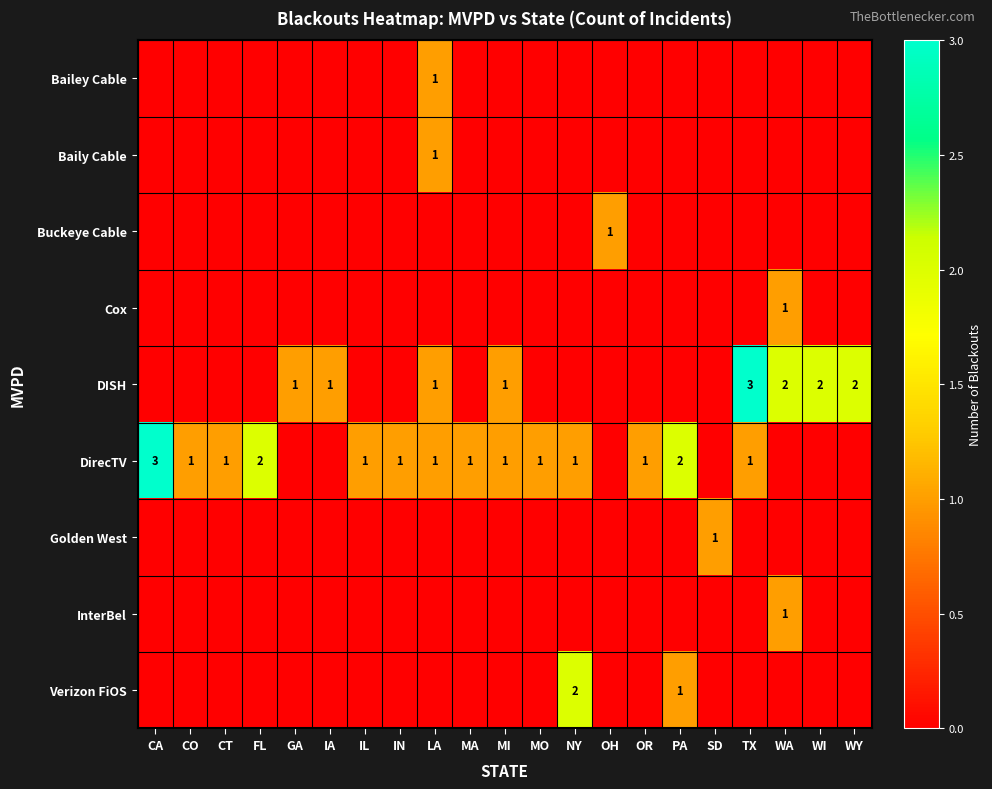

Rank the categories by row_1 value from highest to lowest.

LA, CA, CO, CT, FL, GA, IA, IL, IN, MA, MI, MO, NY, OH, OR, PA, SD, TX, WA, WI, WY